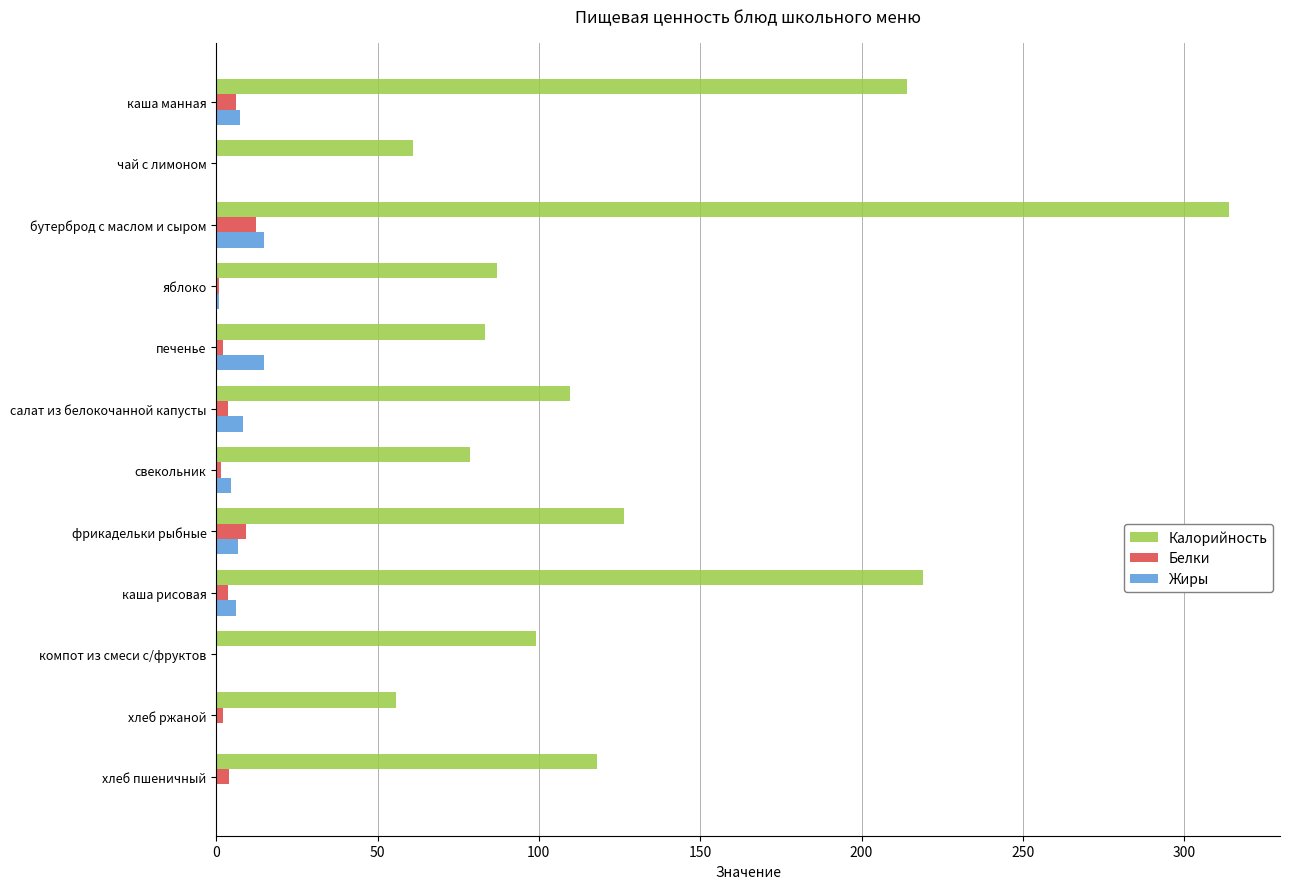

Is it true that Калорийность equals 99.0 at компот из смеси с/фруктов?

True